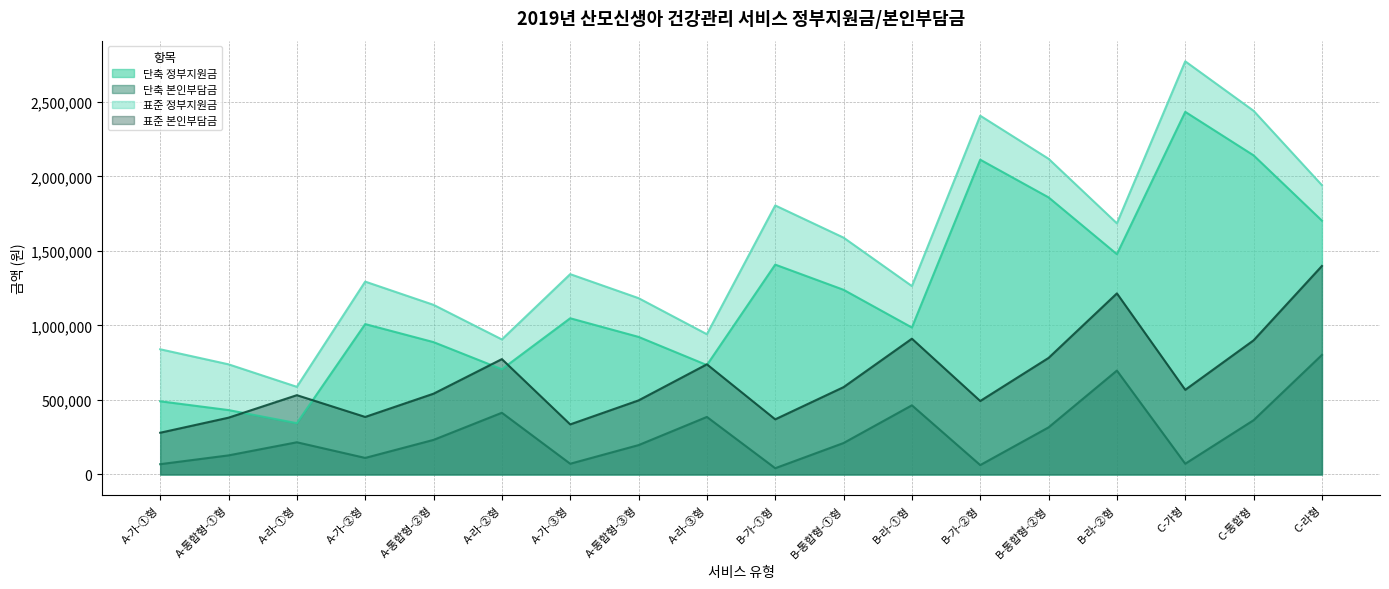

At which label is 표준 본인부담금 closest to 839500?

B-통합형-②형